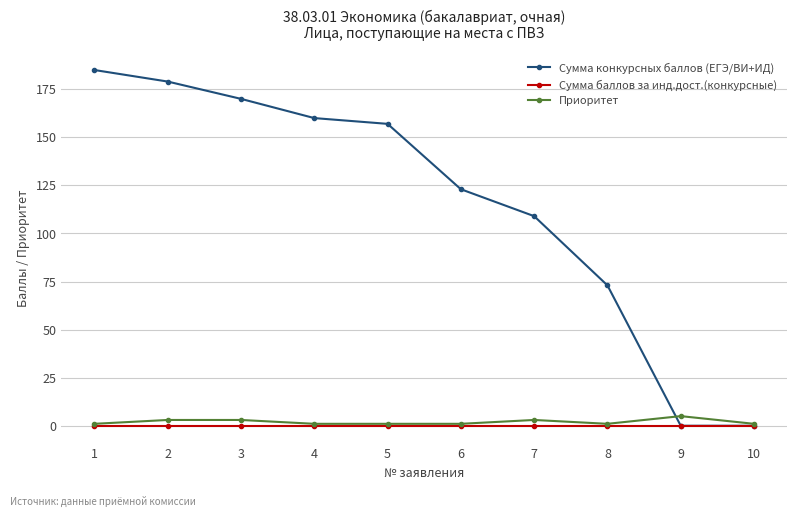

What is the difference between the maximum and minimum values in the Сумма конкурсных баллов (ЕГЭ/ВИ+ИД) series?

185